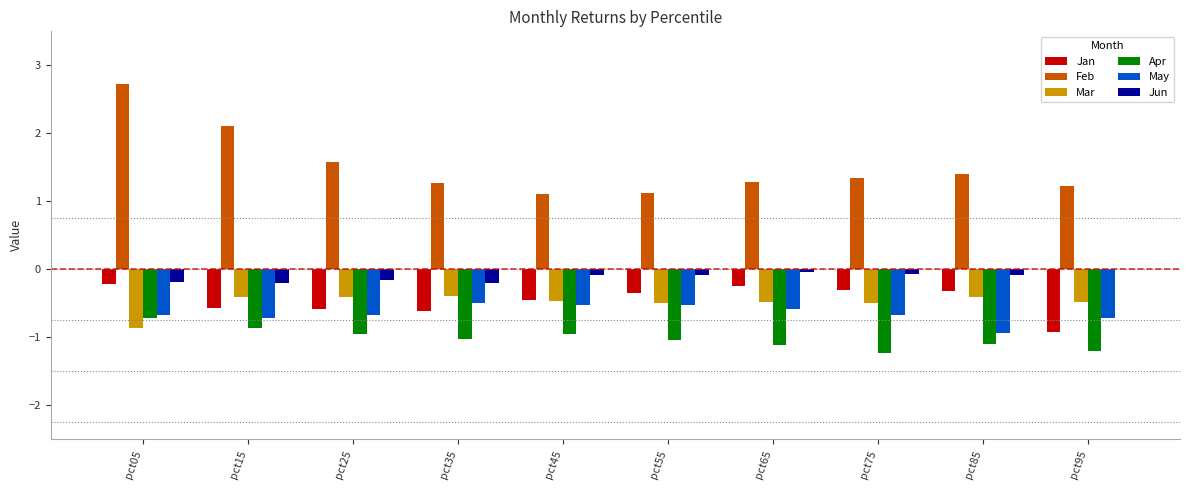

Is the value of Mar at pct55 greater than the value of Feb at pct65?

No